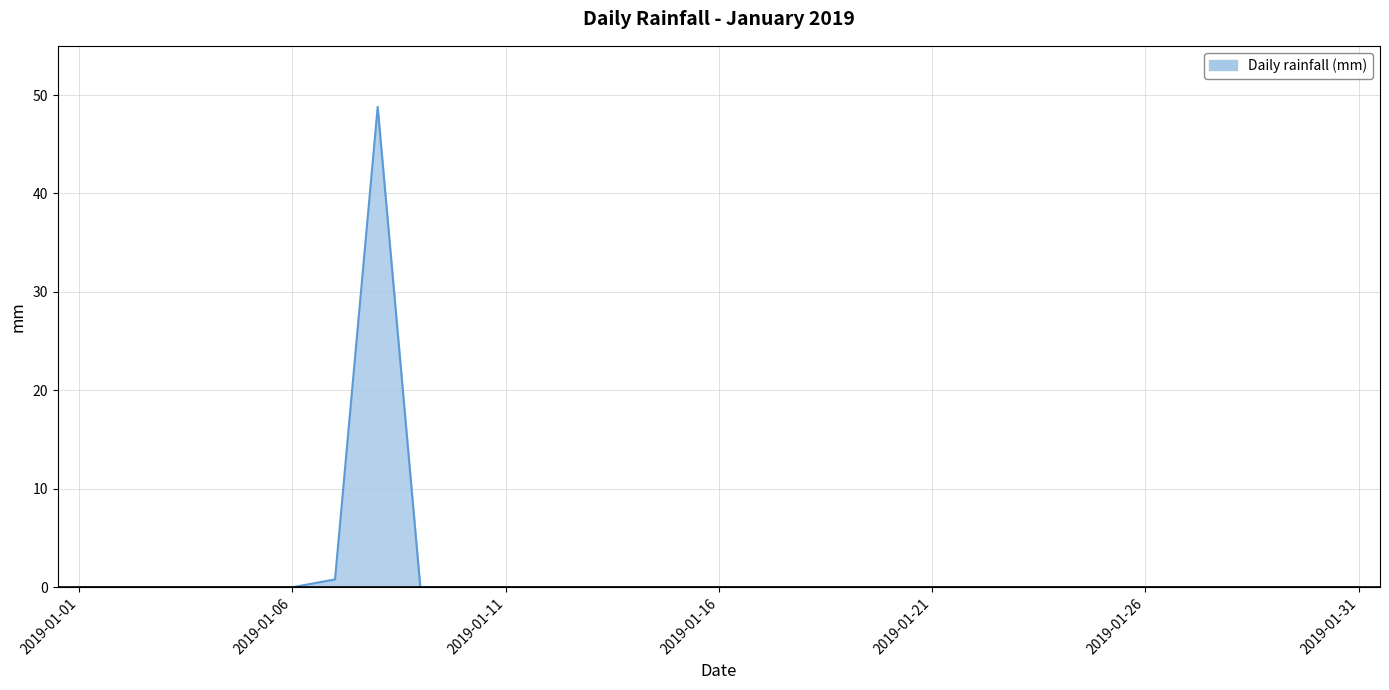

What is the maximum value shown in the chart?

48.8